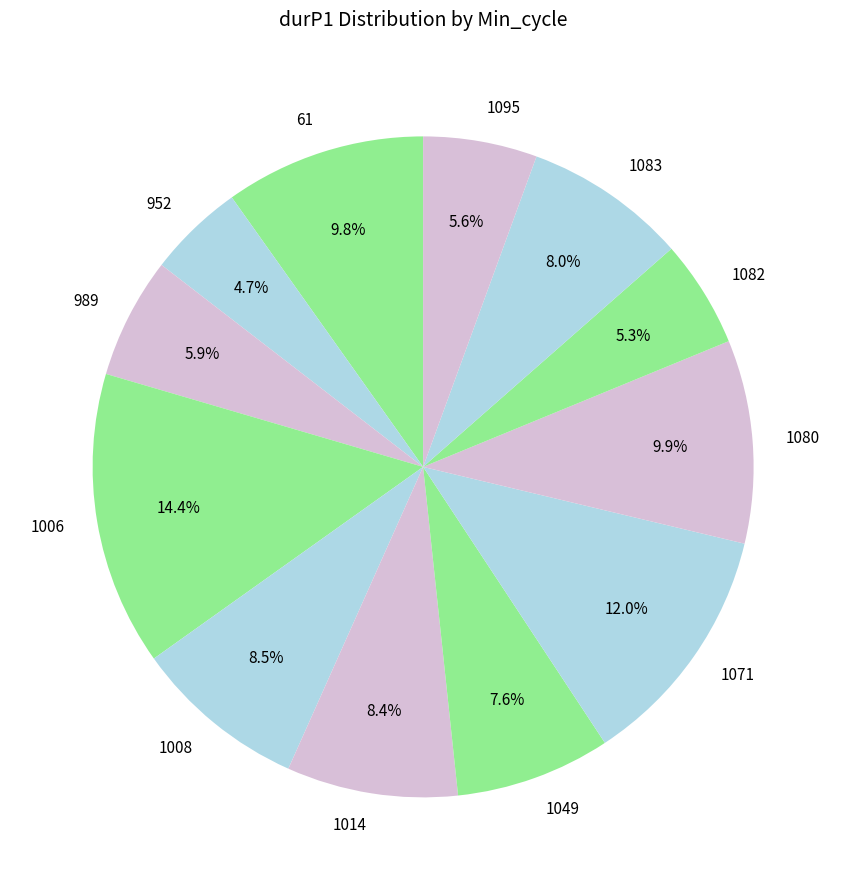

Between 1006 and 1071, which is larger?

1006